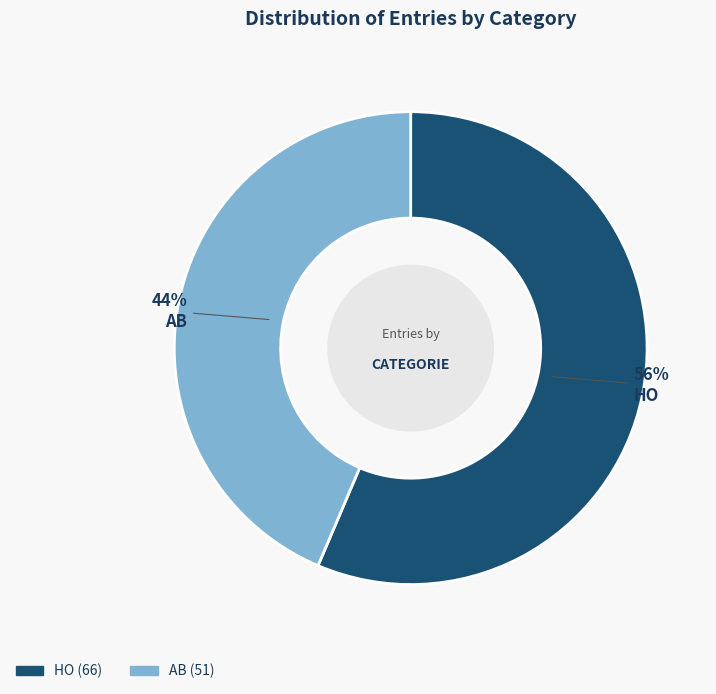

To the nearest percent, what percentage of the pie is AB?

44%